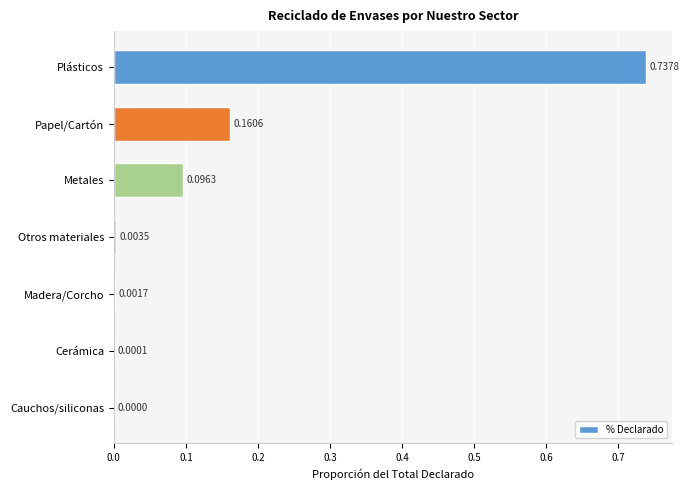

Which has a higher value, Cerámica or Metales?

Metales